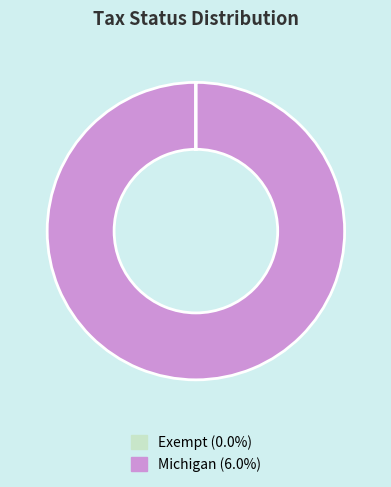

Is Michigan (6.0%) the majority of the pie?

Yes